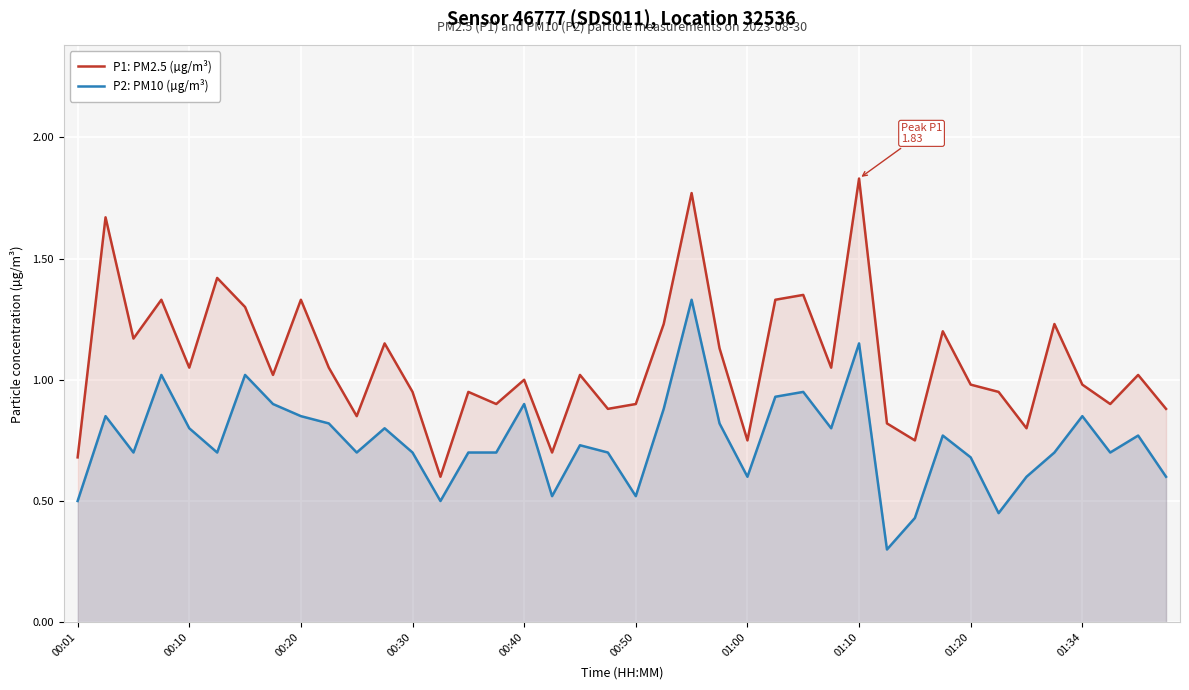

Which series has the largest range (max minus min)?

P1: PM2.5 (µg/m³)